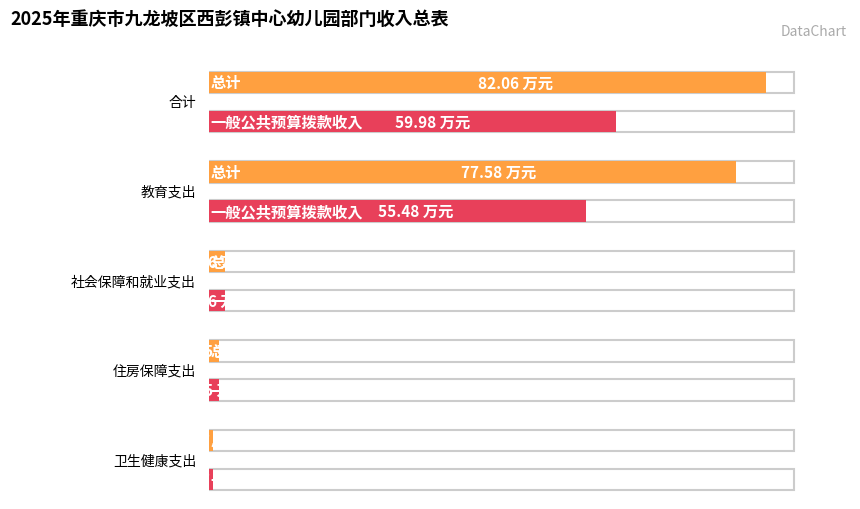

Which series has the largest total across all categories?

总计